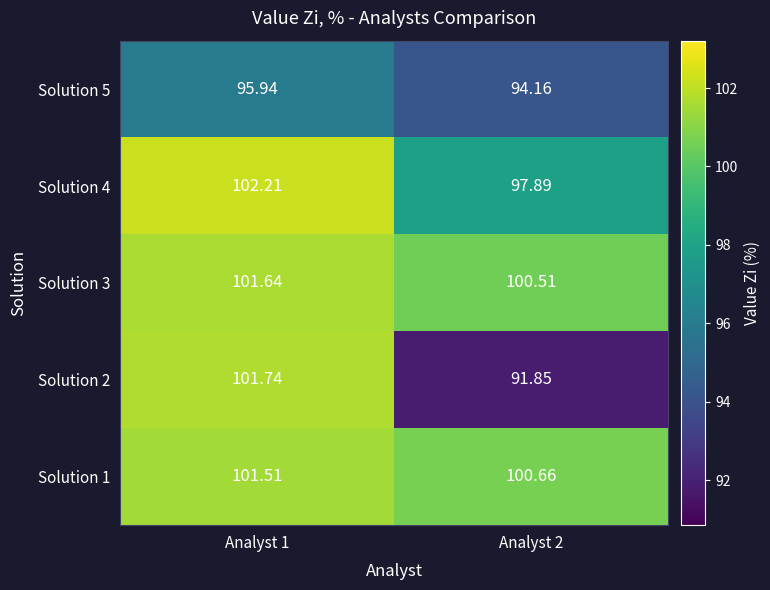

At which category is the sum across all series the highest?

Analyst 1